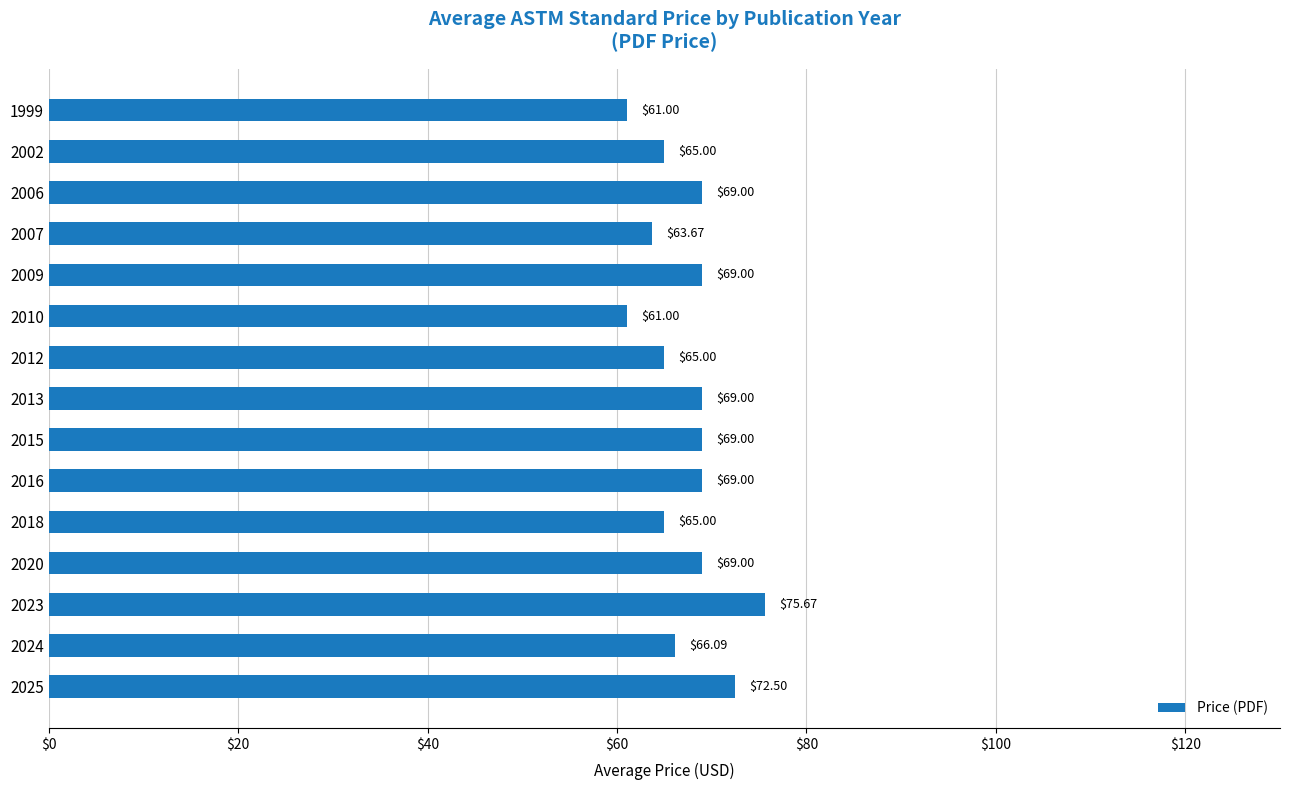

What is the change in value from 1999 to 2018?

+4.0